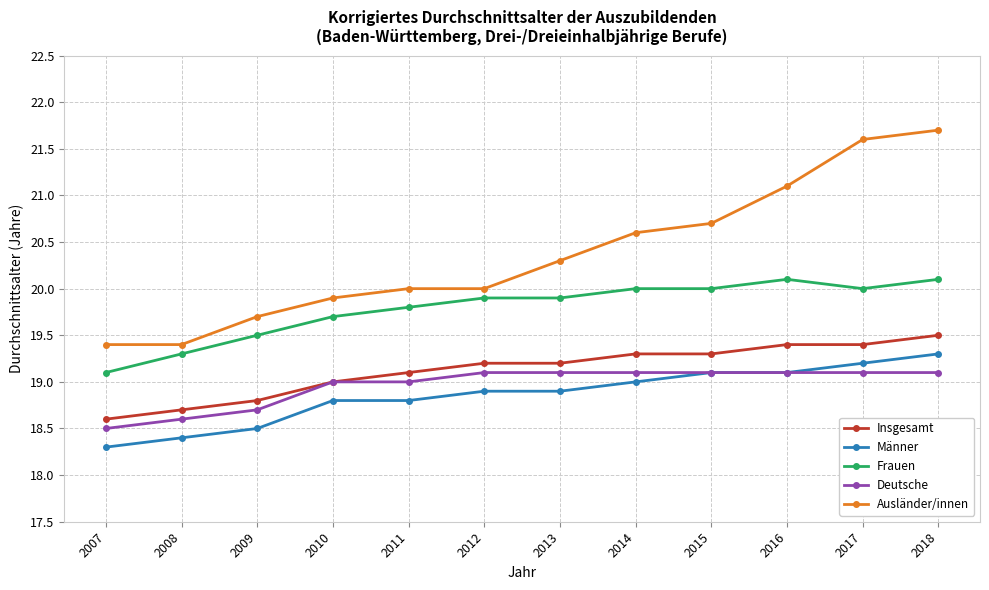

At which label does Frauen reach its minimum?

2007